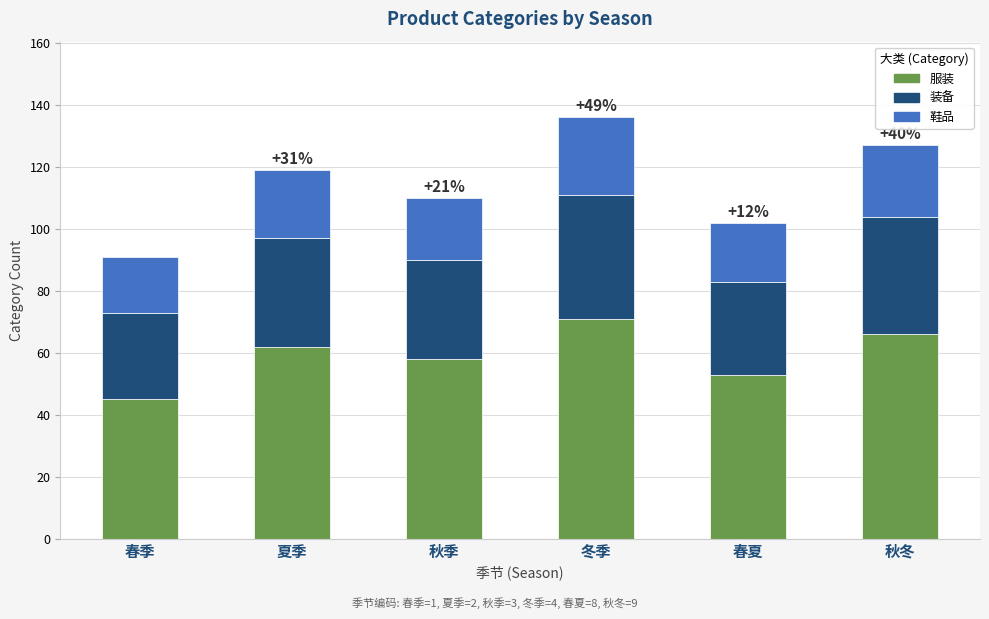

Rank the categories by 服装 value from highest to lowest.

冬季, 秋冬, 夏季, 秋季, 春夏, 春季